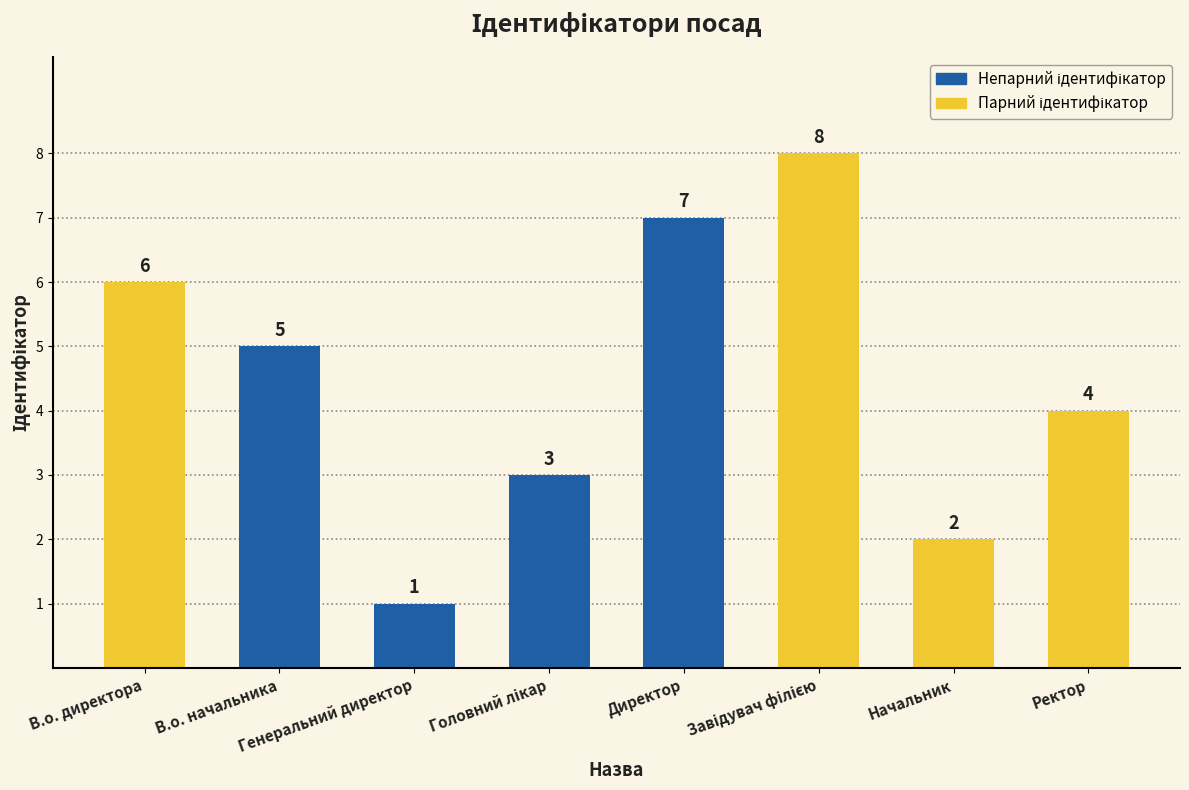

True or false: the data shows 6 at В.о. директора.

True